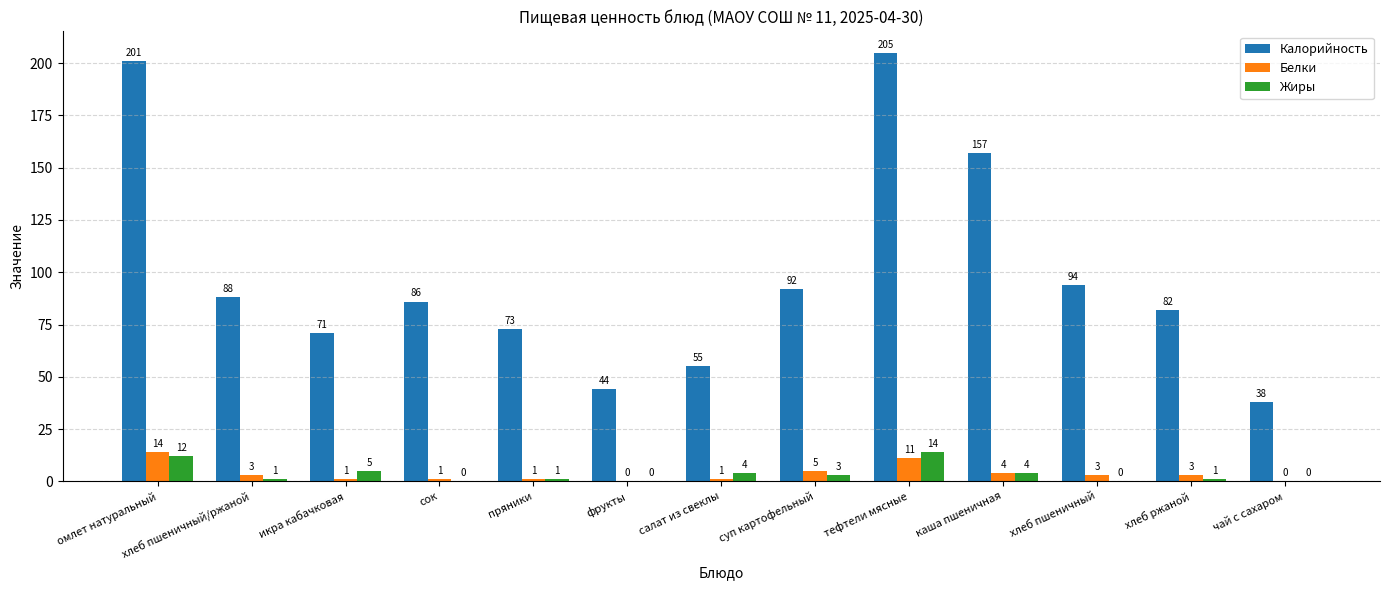

Is it true that Белки equals 14 at омлет натуральный?

True